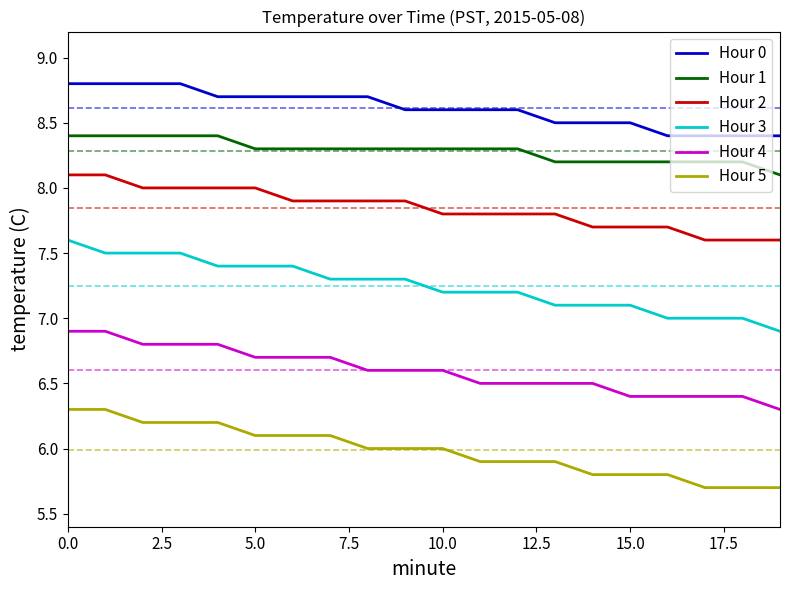

Does the chart display data point markers on the line(s)?

No